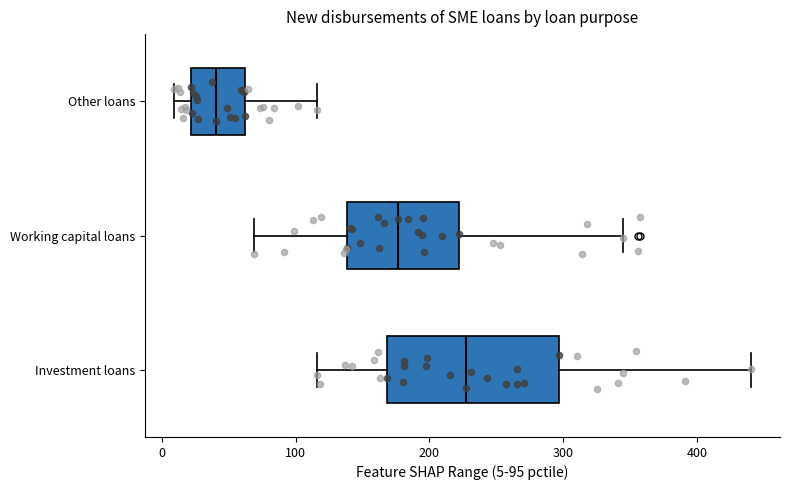

Reading bottom to top, read every box against the x-axis: the position of its median line, the range the box covers, and the ends of its whiskers. The values are not printed on the chart, so give them approximately, as read against the axis.

Investment loans: median 230, box 170 to 300, whiskers 120 to 440
Working capital loans: median 180, box 140 to 220, whiskers 70 to 340
Other loans: median 40, box 20 to 60, whiskers 10 to 120